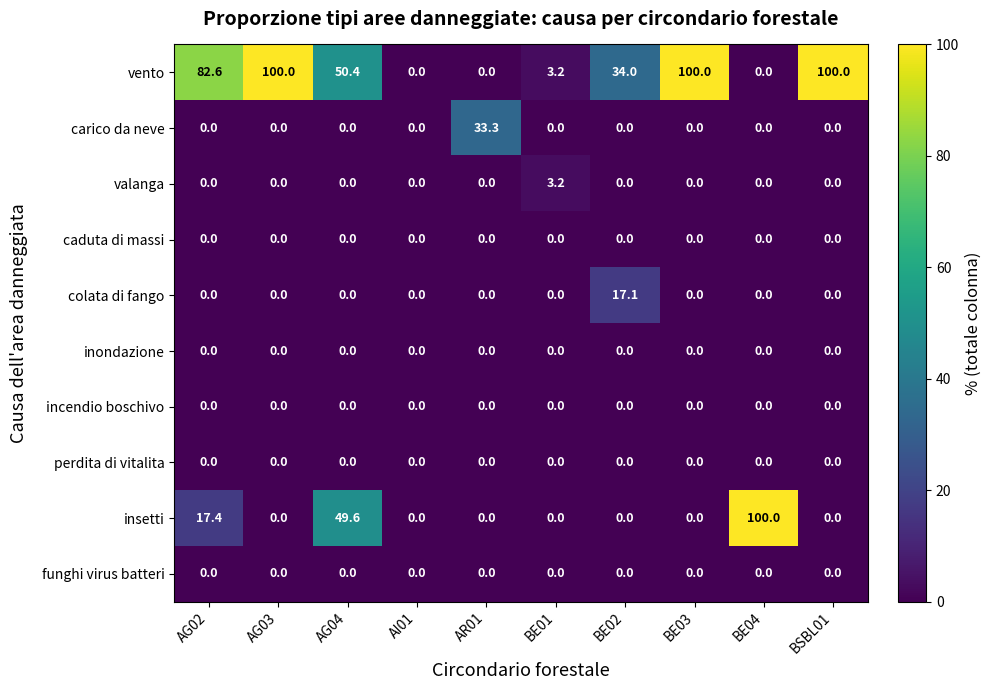

Which series has the largest total across all categories?

vento